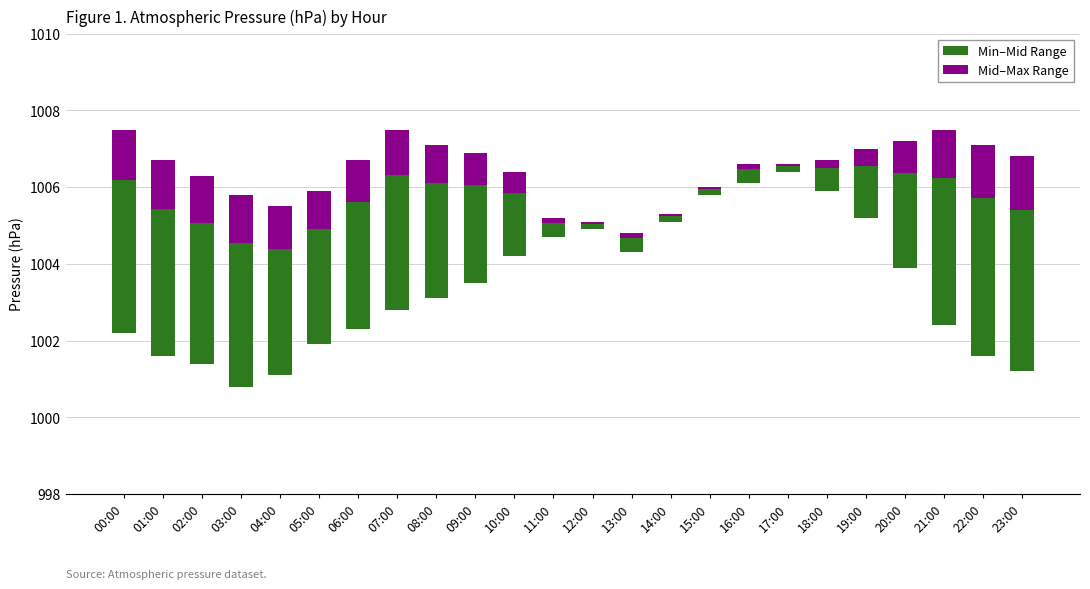

Which series has the largest range (max minus min)?

Min–Mid Range